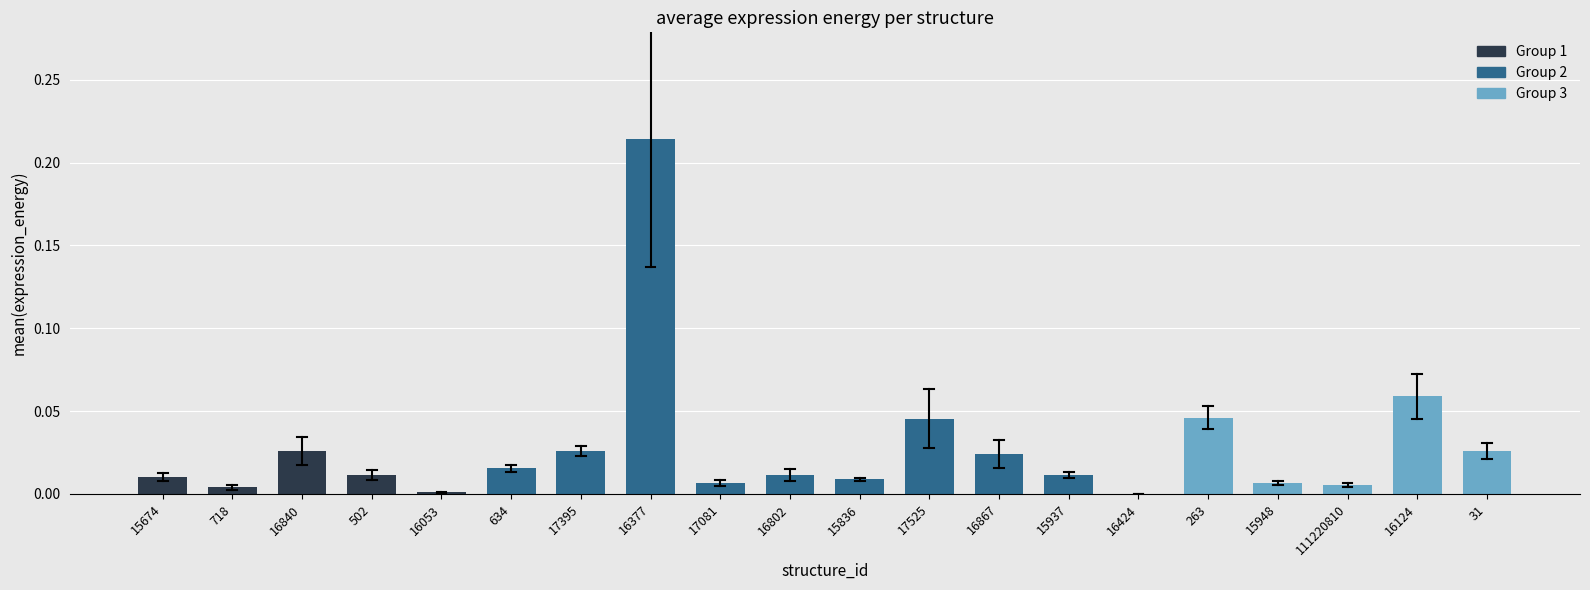

Which category has the highest value across all series?

16377